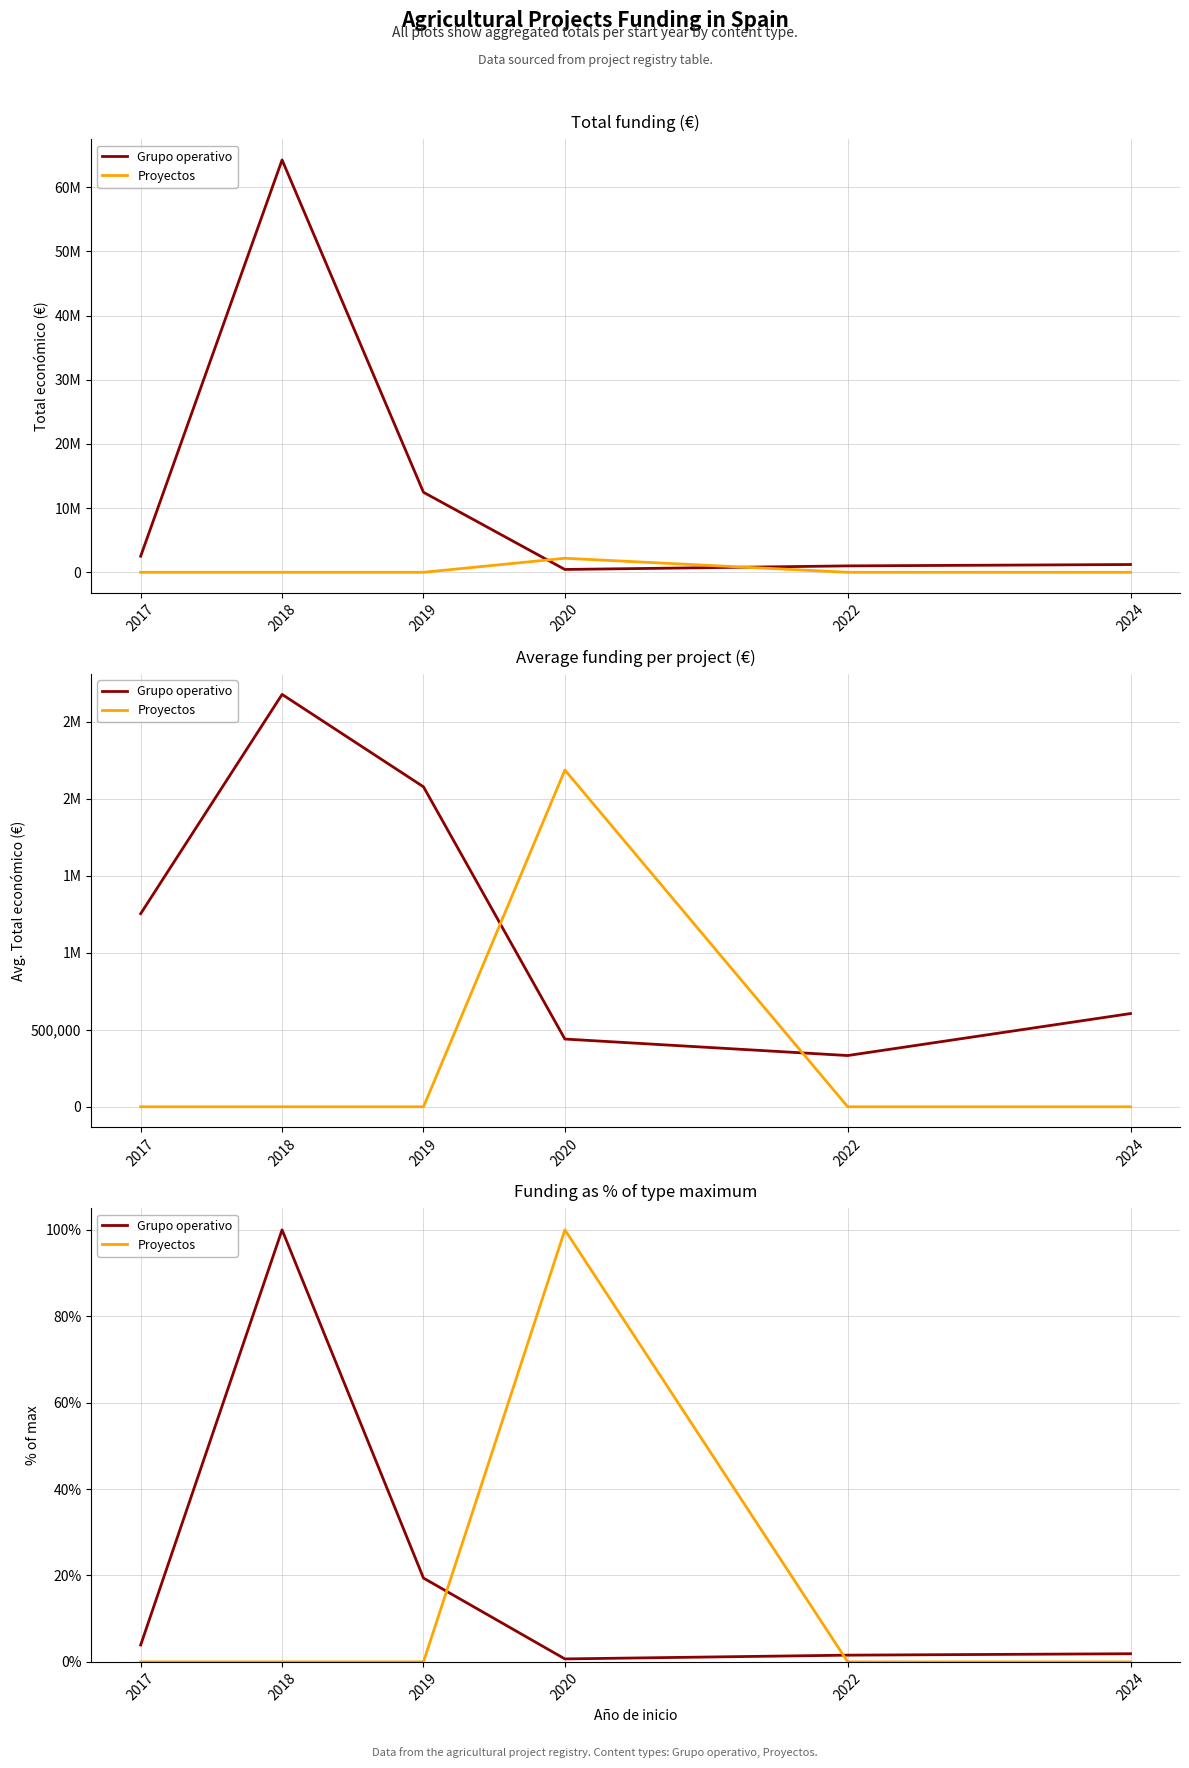

Between 2018 and 2019, which series saw the biggest shift?

Grupo operativo